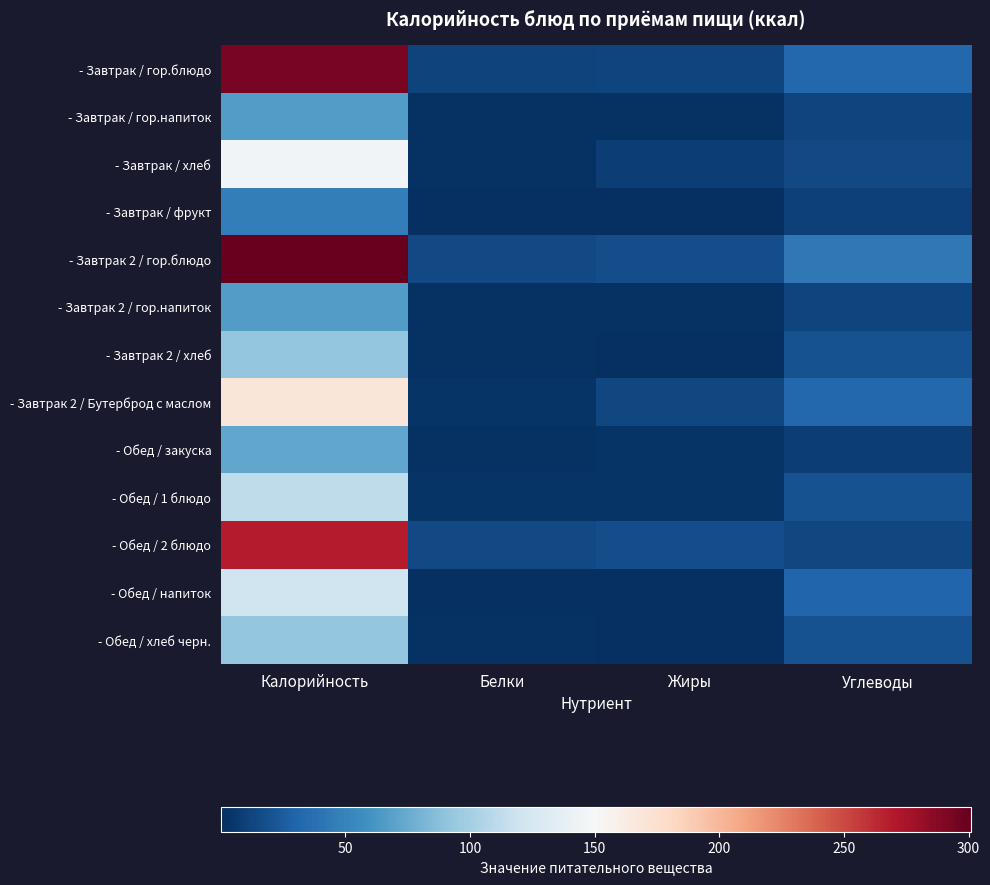

What is the total value across all series at Углеводы?

270.3